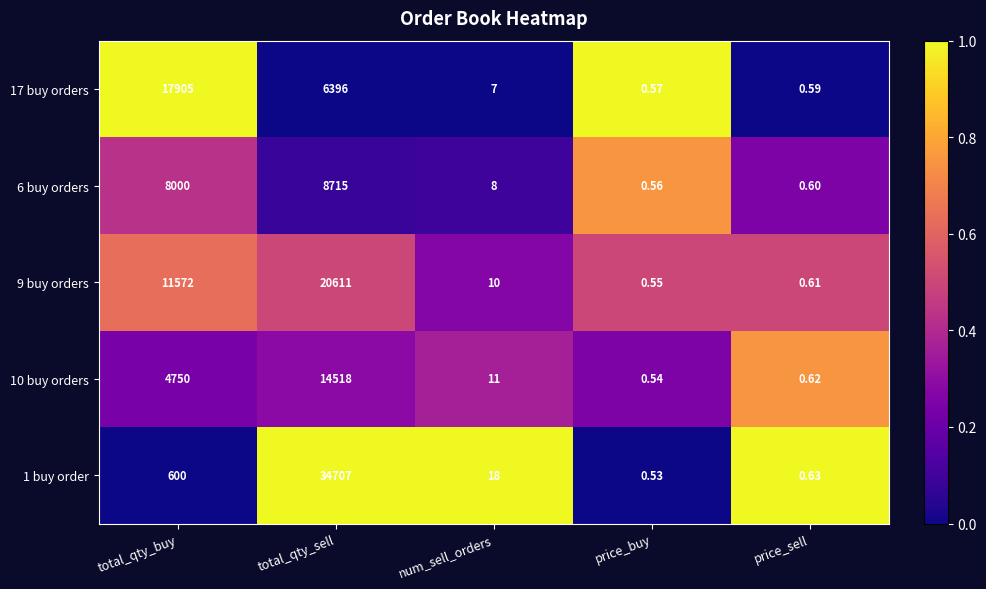

At how many categories does at least one series exceed 0?

5